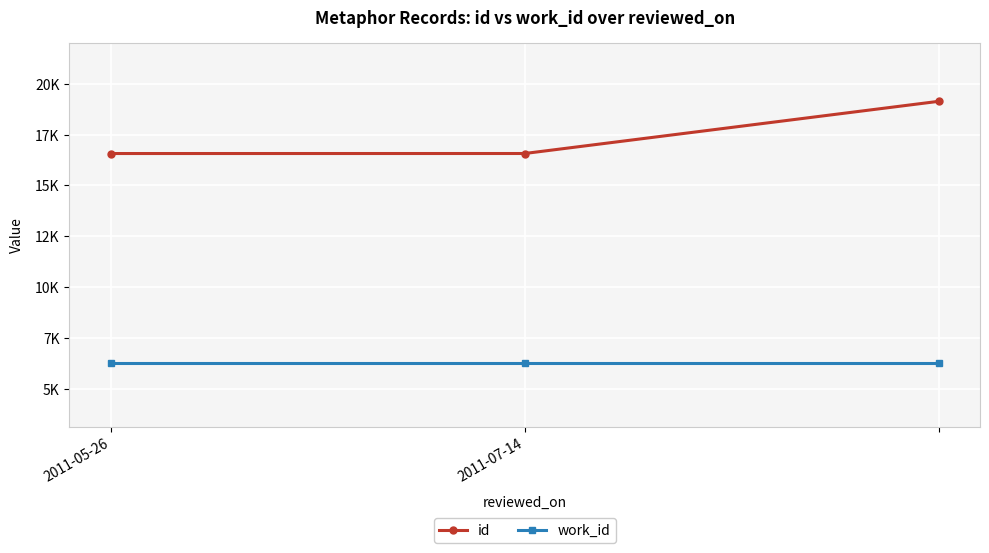

What are all the series names shown in the legend?

id, work_id